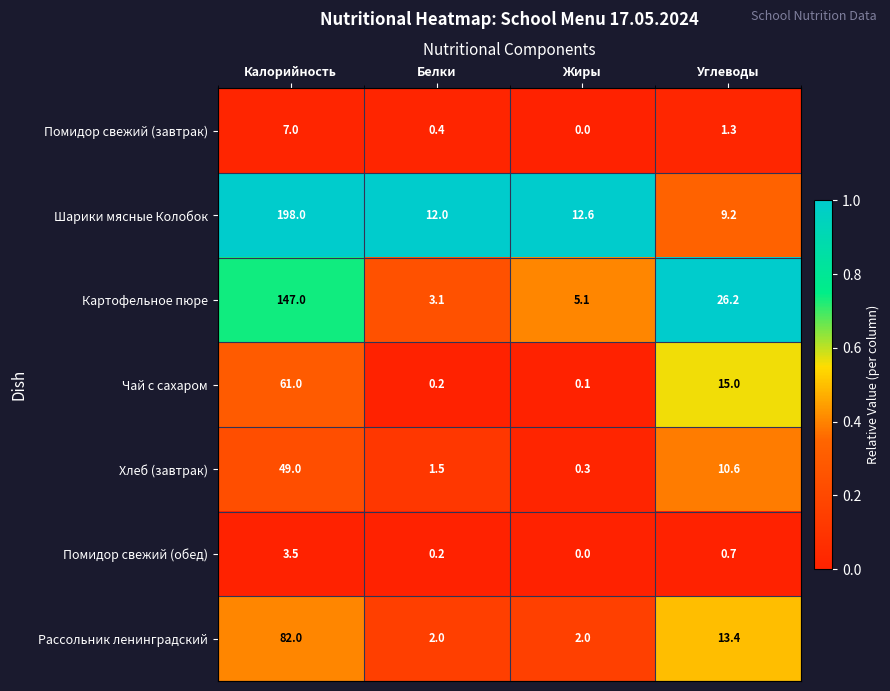

What is the difference between the Помидор свежий (обед) values at Жиры and Калорийность?

3.5